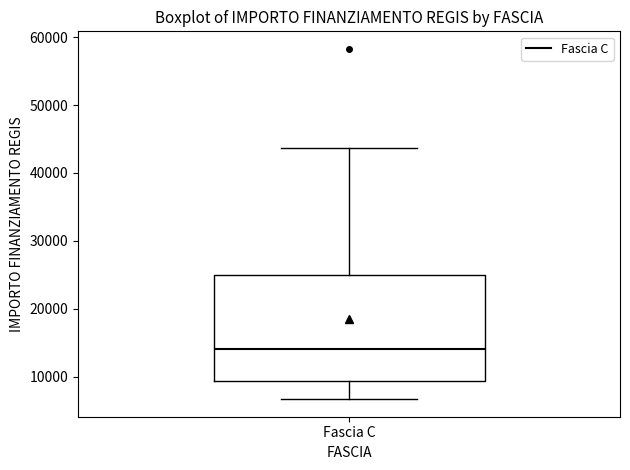

Transcribe this box plot: give where the median line is, the range the box spans, and where the two whiskers end, as read against the y-axis. The values are not printed on the chart, so give them approximately, as read against the axis.

median 14000, box 9000 to 25000, whiskers 7000 to 44000